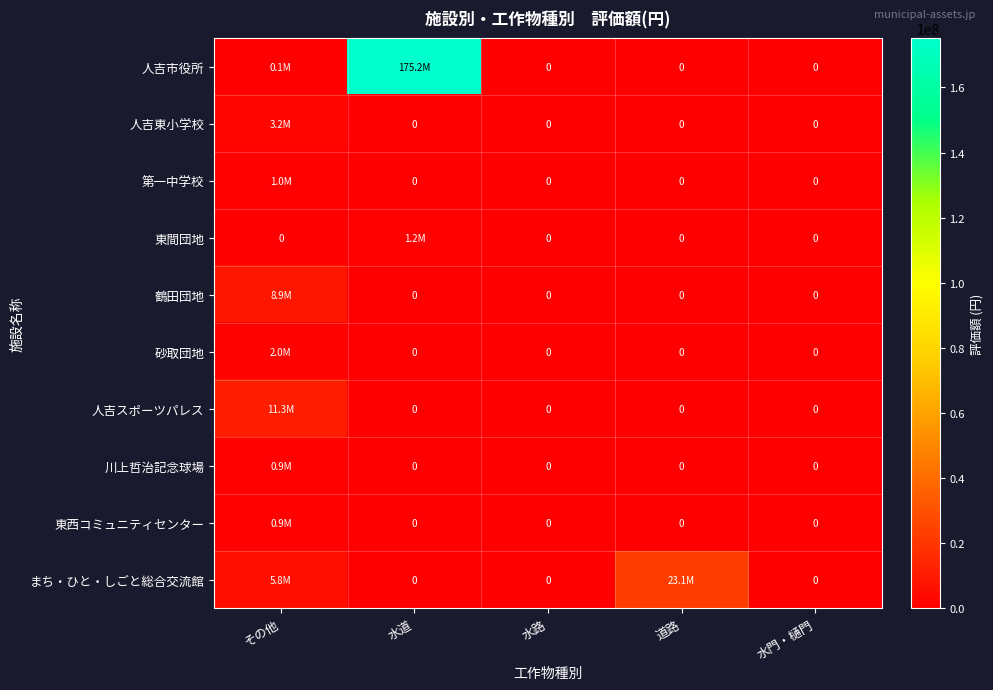

What is the difference between the highest and lowest values at その他?

11281321